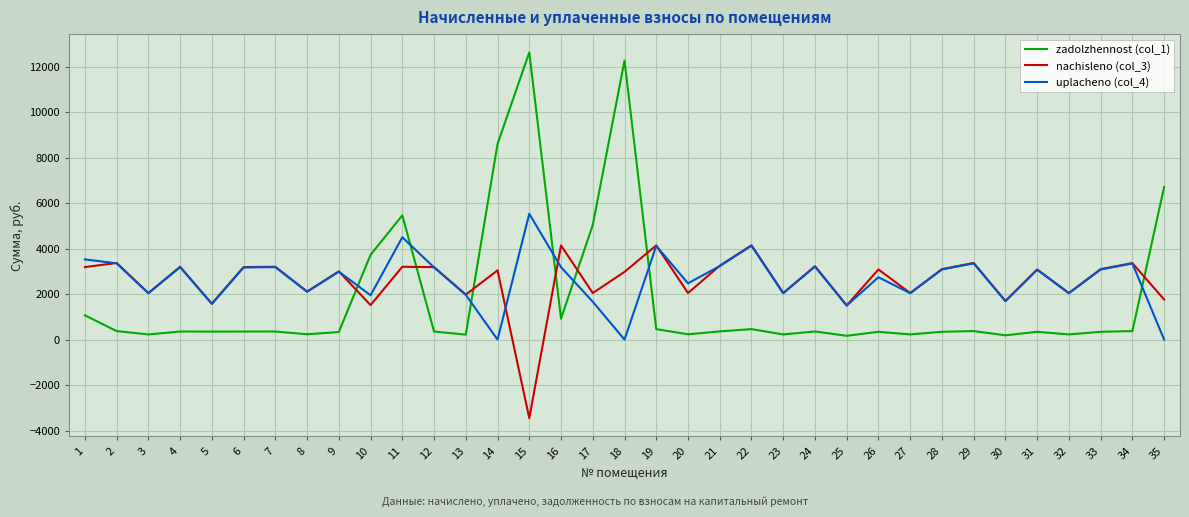

The uplacheno (col_4) series shows 2038.2 at 27. True or false?

True